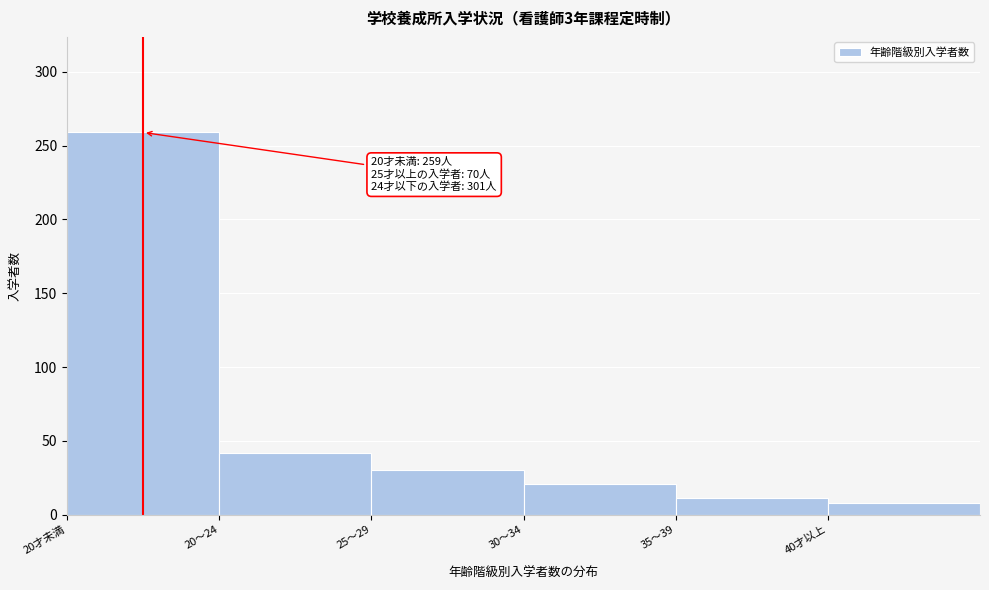

Reading left to right, transcribe all the data shown in this chart.

259	42	30	21	11	8